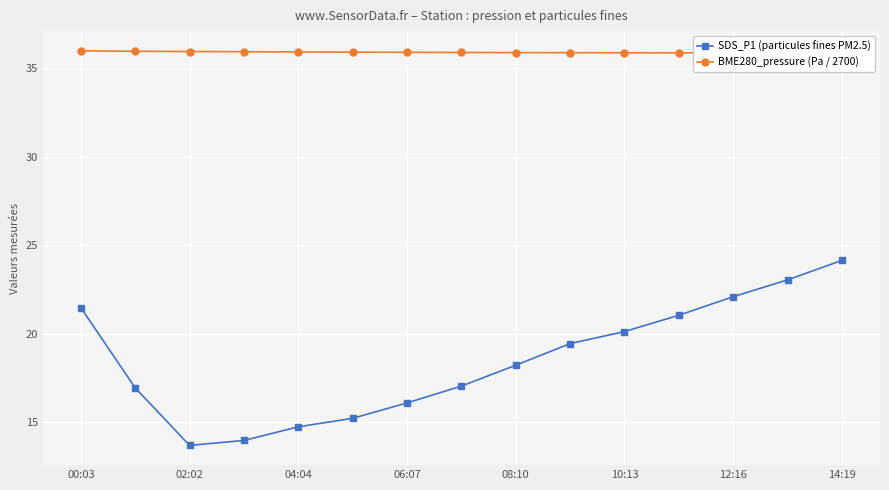

The SDS_P1 (particules fines PM2.5) series shows 16.1 at 06:07. True or false?

True